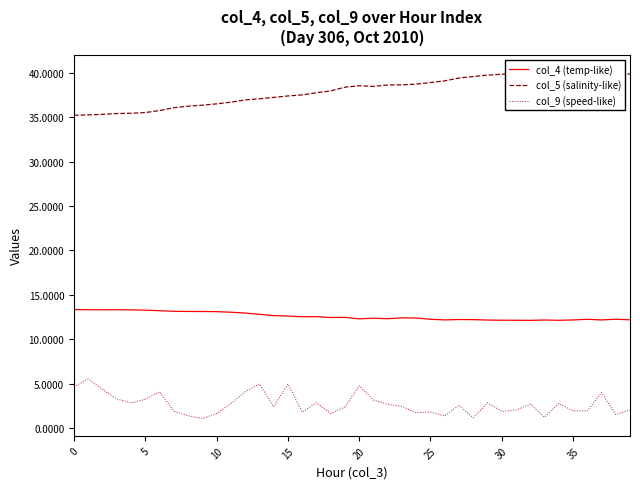

True or false: col_5 (salinity-like) and col_9 (speed-like) cross at least once.

False